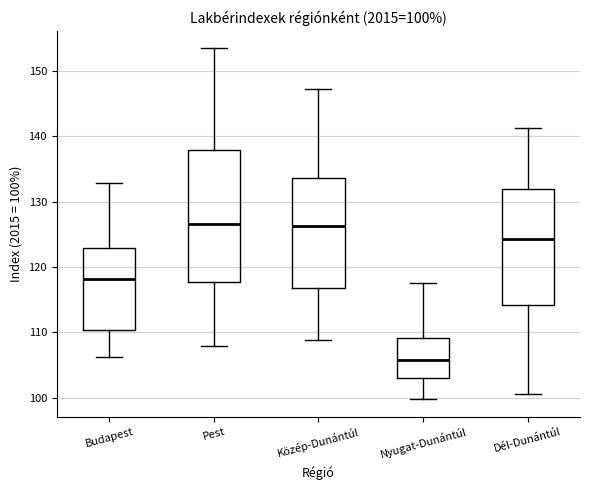

Which box is the tallest, from its lower edge to its upper edge?

Pest